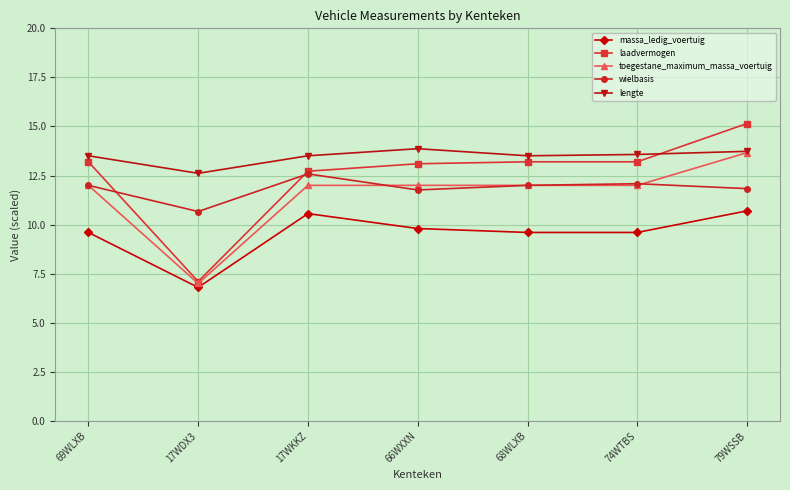

The wielbasis series shows 17.3 at 66WXXN. True or false?

False